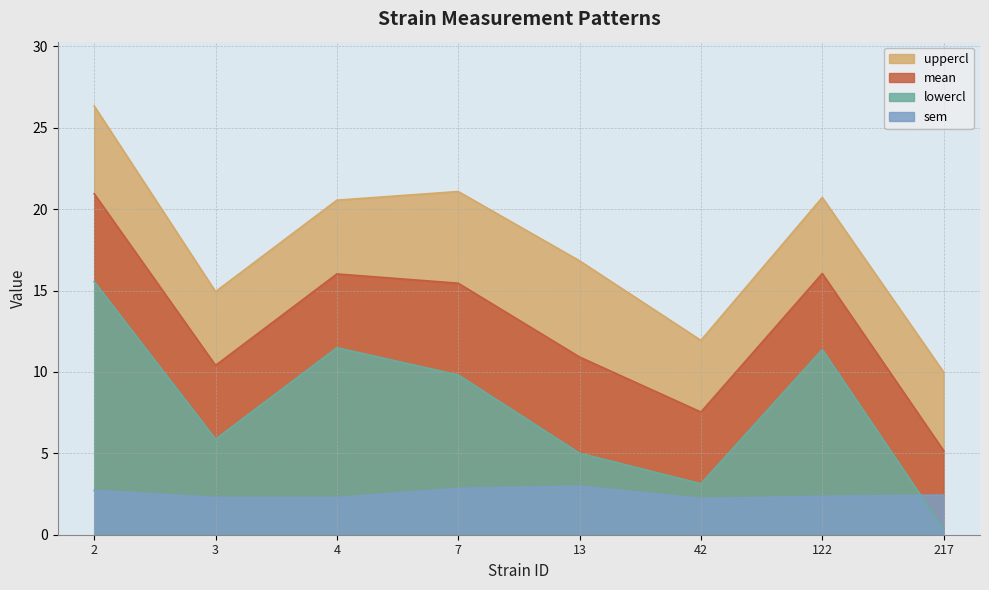

Reading left to right, transcribe all the data shown in this chart.

mean: 2=20.9	3=10.4	4=16.0	7=15.5	13=10.9	42=7.5	122=16.1	217=5.2
uppercl: 2=26.3	3=14.9	4=20.6	7=21.1	13=16.8	42=11.9	122=20.7	217=10.0
lowercl: 2=15.6	3=5.9	4=11.5	7=9.8	13=5.0	42=3.1	122=11.4	217=0.3
sem: 2=2.7	3=2.3	4=2.3	7=2.8	13=3.0	42=2.2	122=2.4	217=2.4